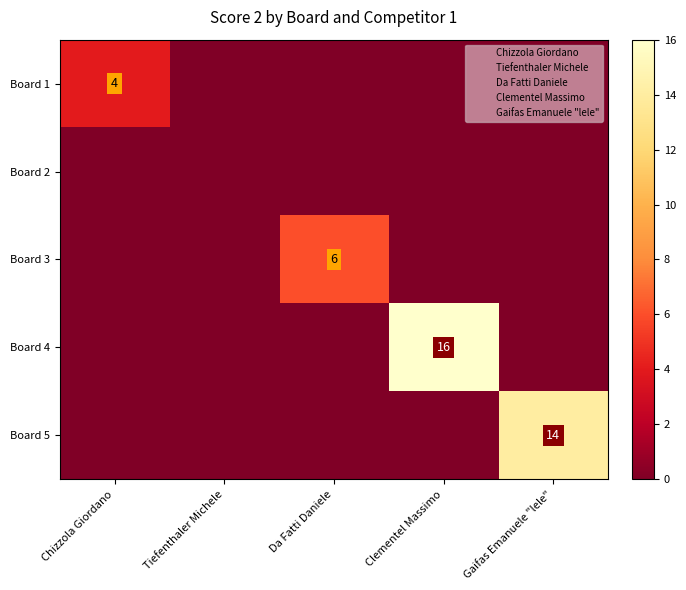

At which label is Board 3 closest to 3?

Chizzola Giordano